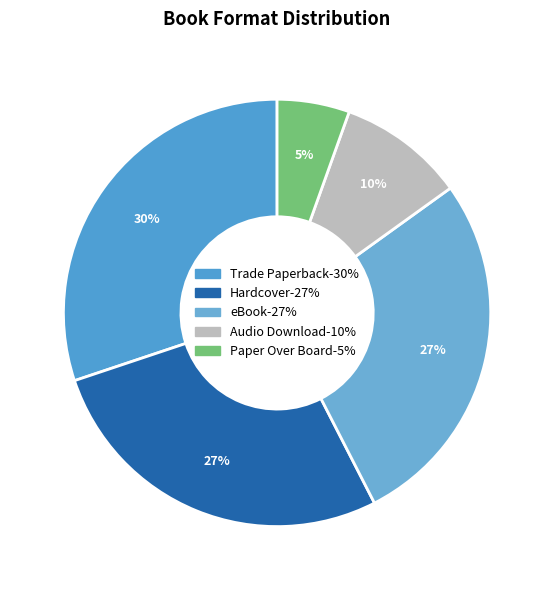

What percentage is the eBook slice, to the nearest percent?

27%